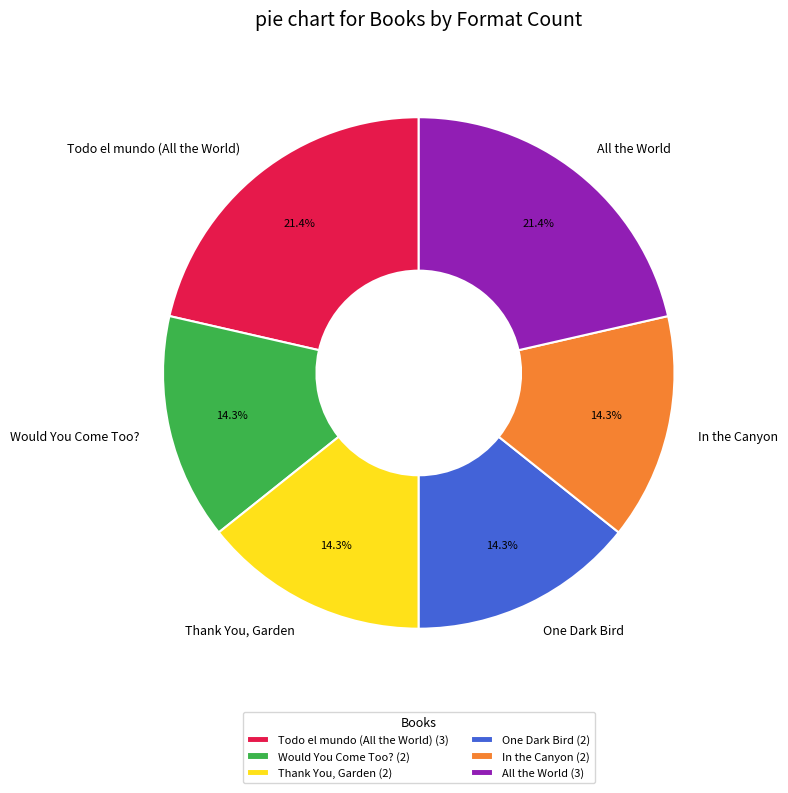

How many slices are in this pie chart?

6